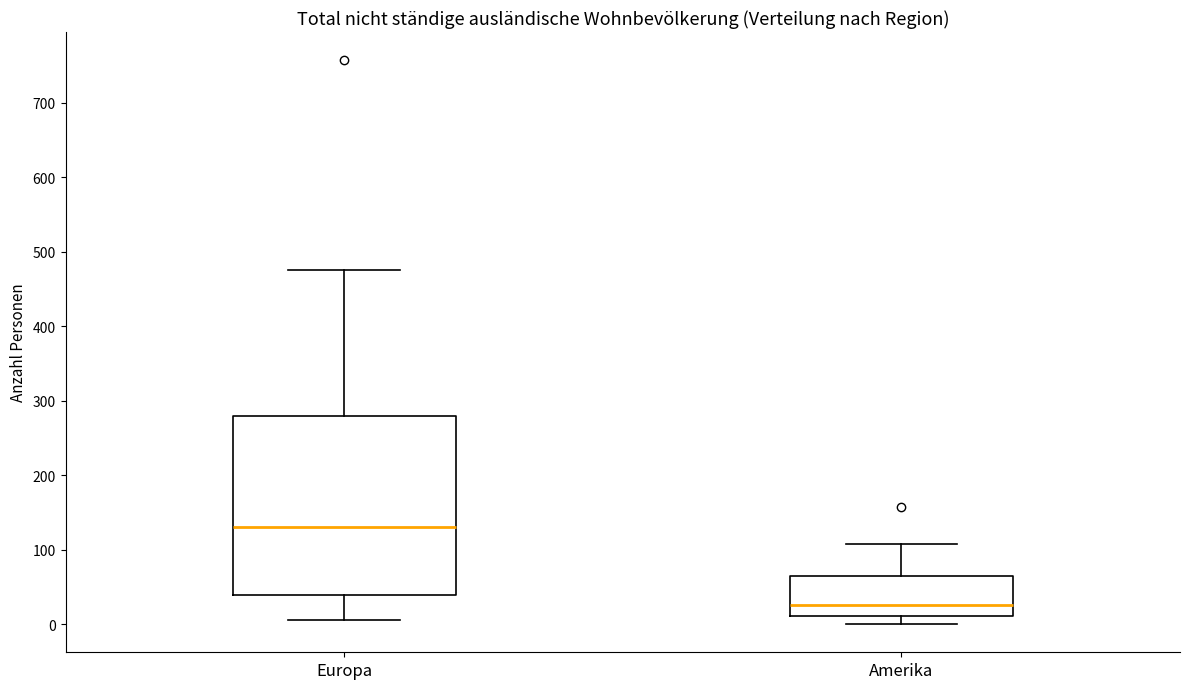

Comparing the boxes themselves (not the whiskers), which one is the tallest?

Europa